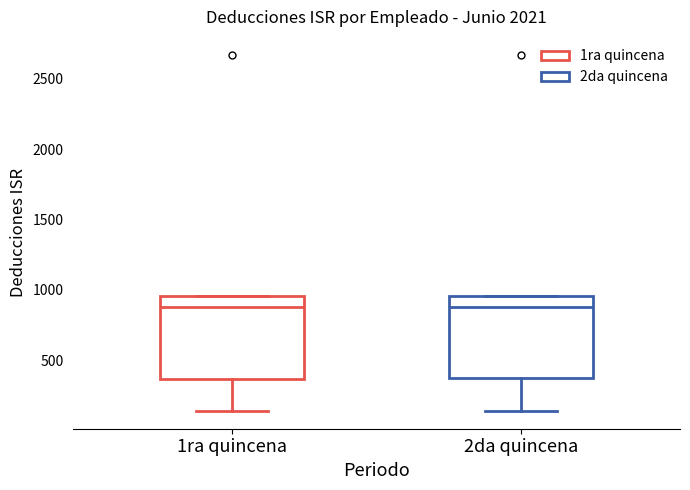

Where is the lower edge of the box for 1ra quincena on the y-axis? The values are not printed on the chart, so give them approximately, as read against the axis.

350